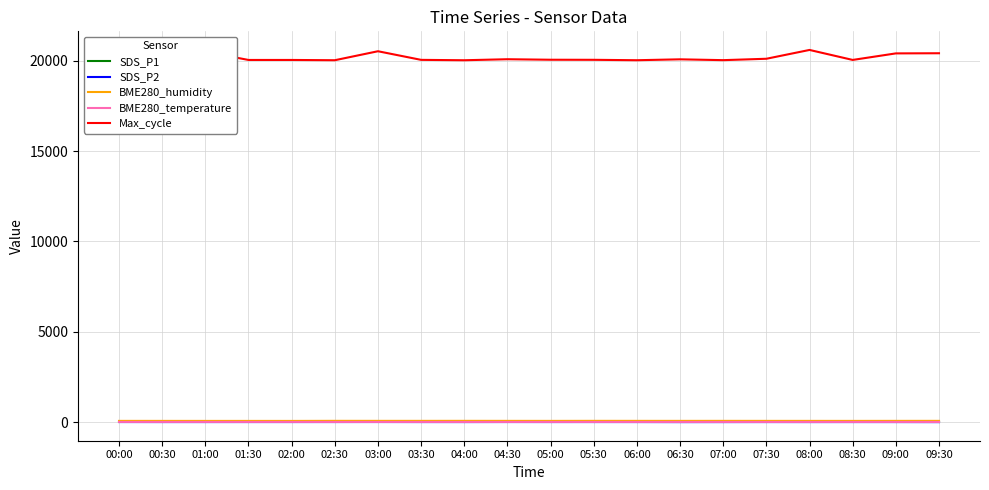

What is the value of the BME280_humidity point at the 10th from the left?

73.7